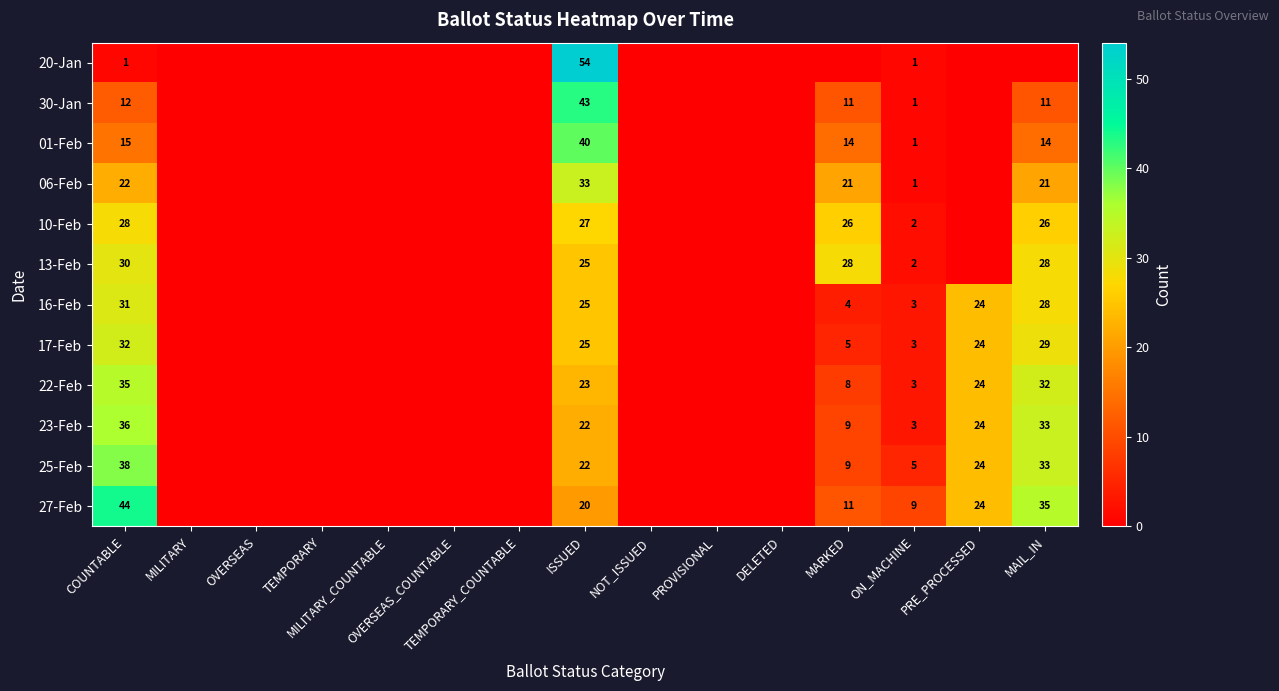

At which category does the chart reach its minimum across all series?

MILITARY